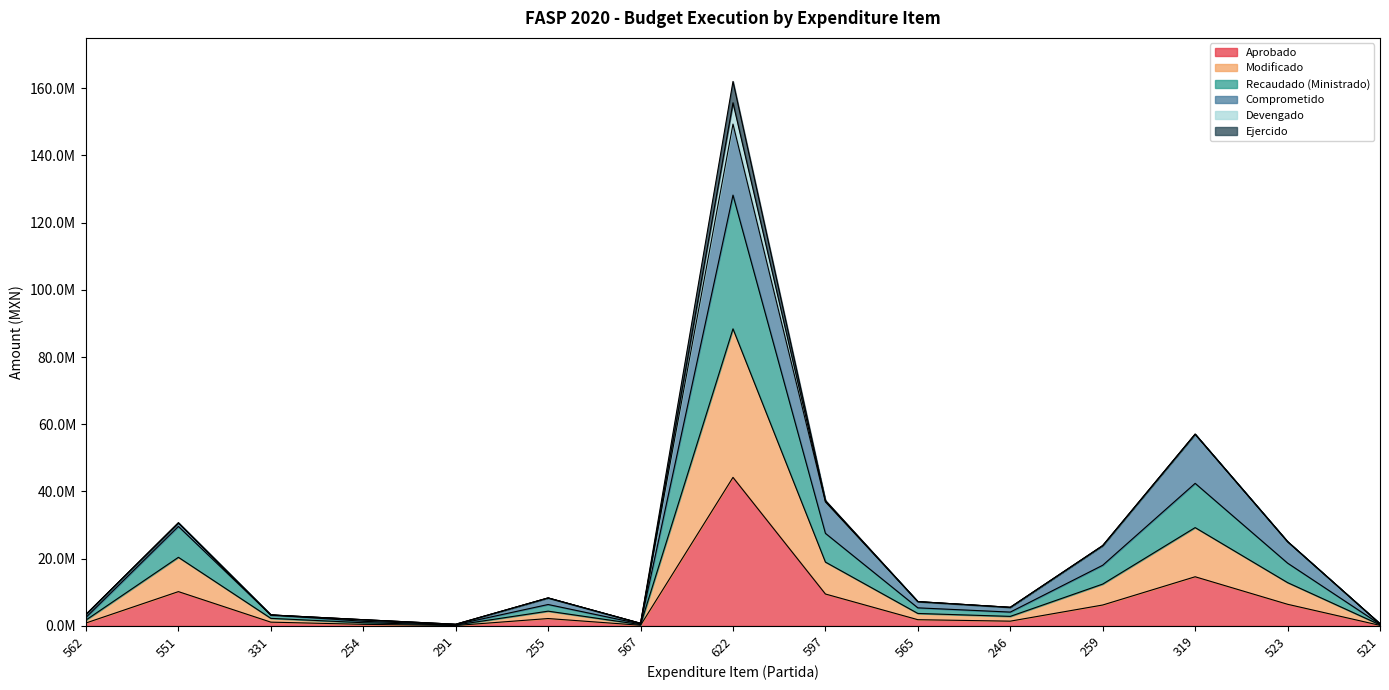

Read the Recaudado (Ministrado) value at 562.

2538932.6